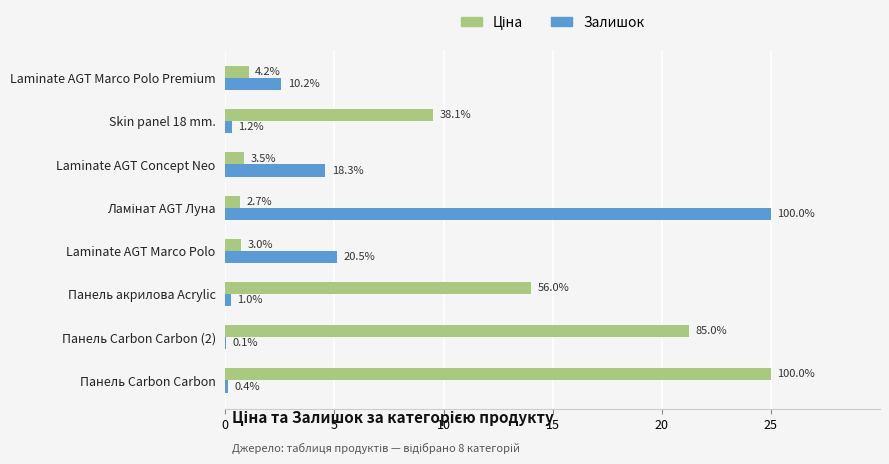

The value of Залишок (норм.) at Панель акрилова Acrylic is 0.2. True or false?

True